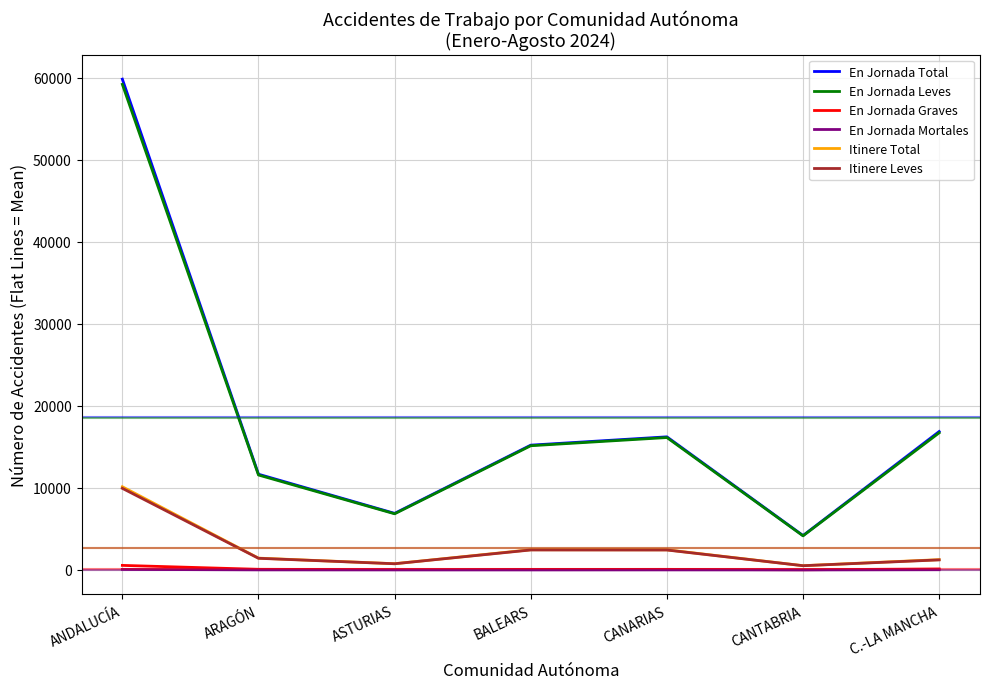

What is the minimum value shown in the chart?

6